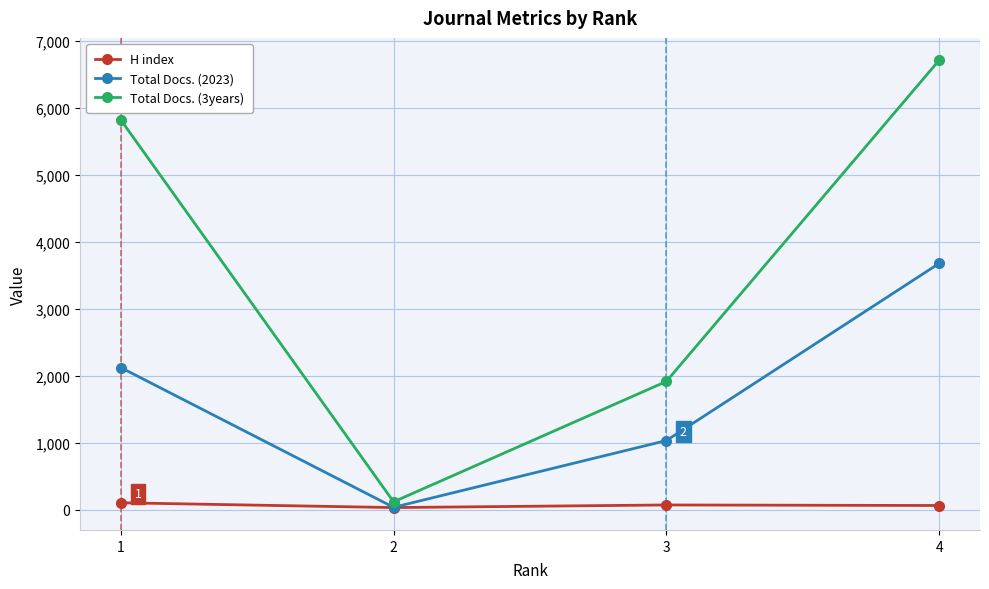

List the series in order of their peak value, lowest first.

H index, Total Docs. (2023), Total Docs. (3years)